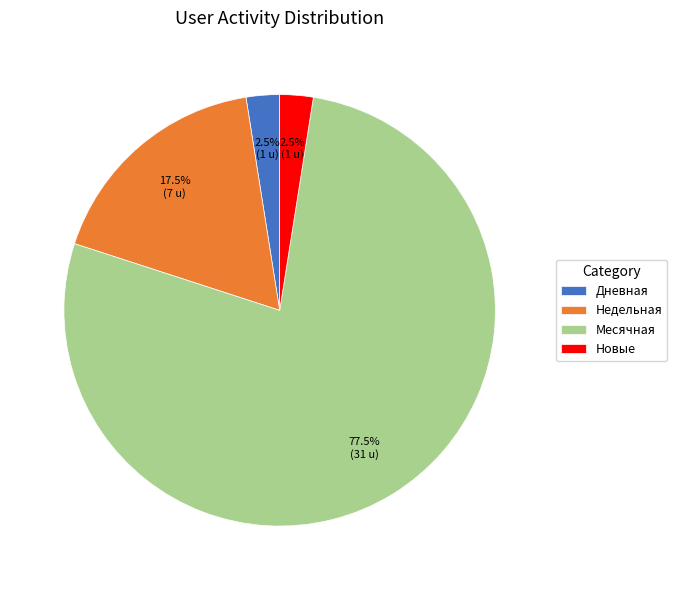

Between Дневная and Недельная, which is larger?

Недельная